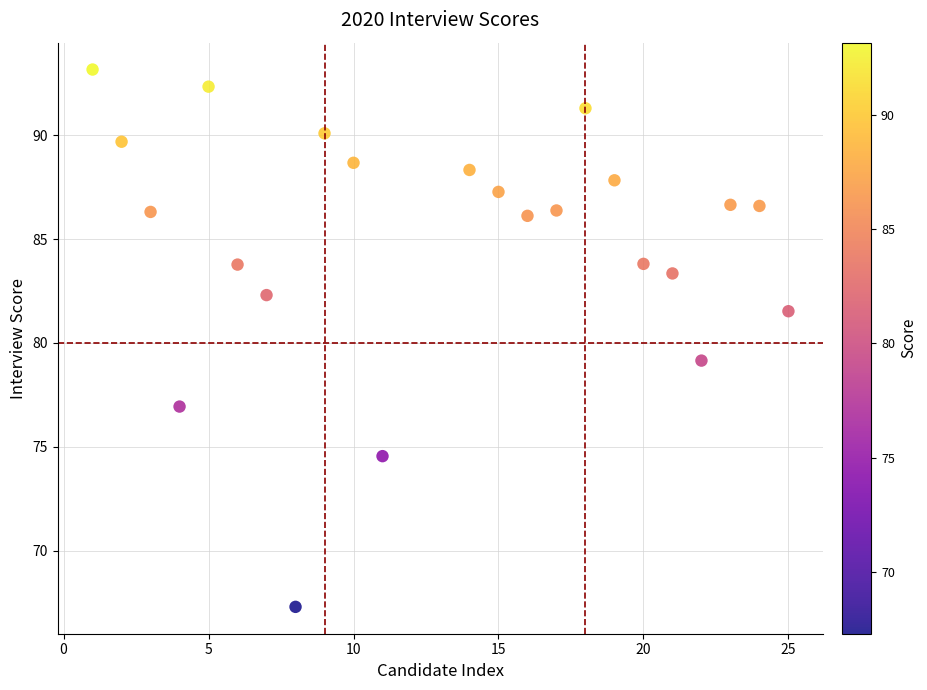

What Y value in the scatter plot is closest to 80?

79.2